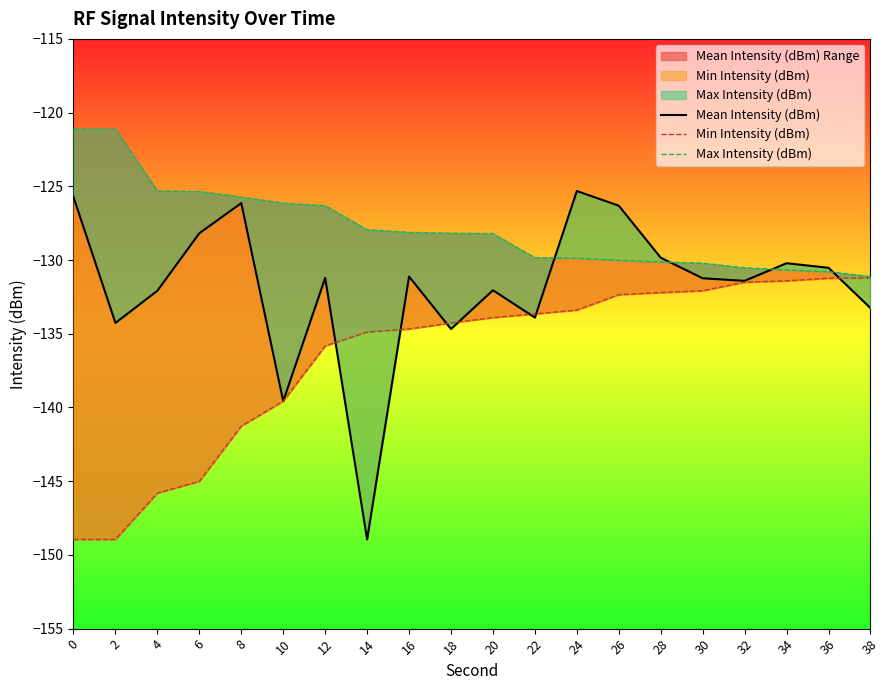

What is the lowest value of the Max Intensity (dBm) series?

-131.1